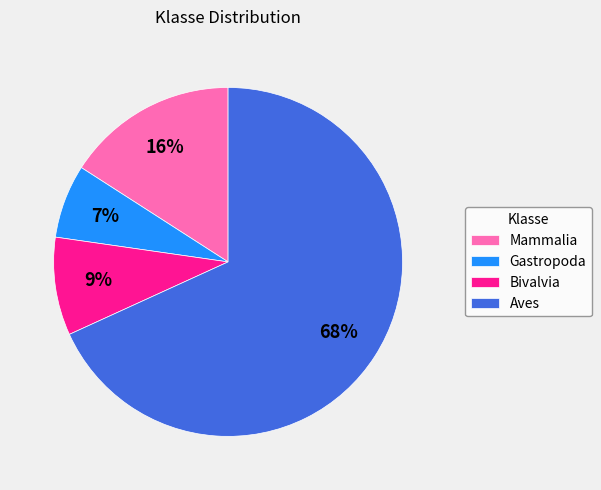

Which has a higher value, Bivalvia or Aves?

Aves